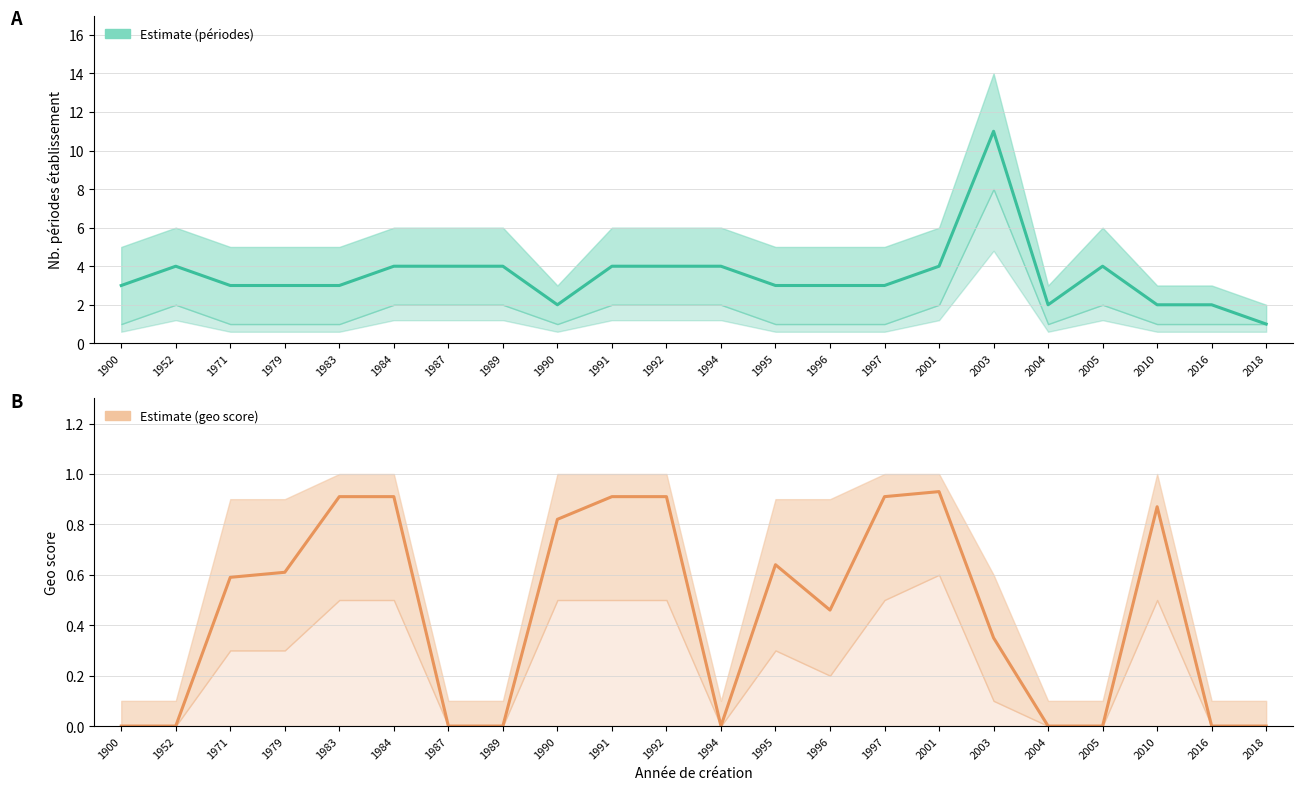

True or false: geo_score and nombrePeriodesEtablissement intersect in this chart.

False